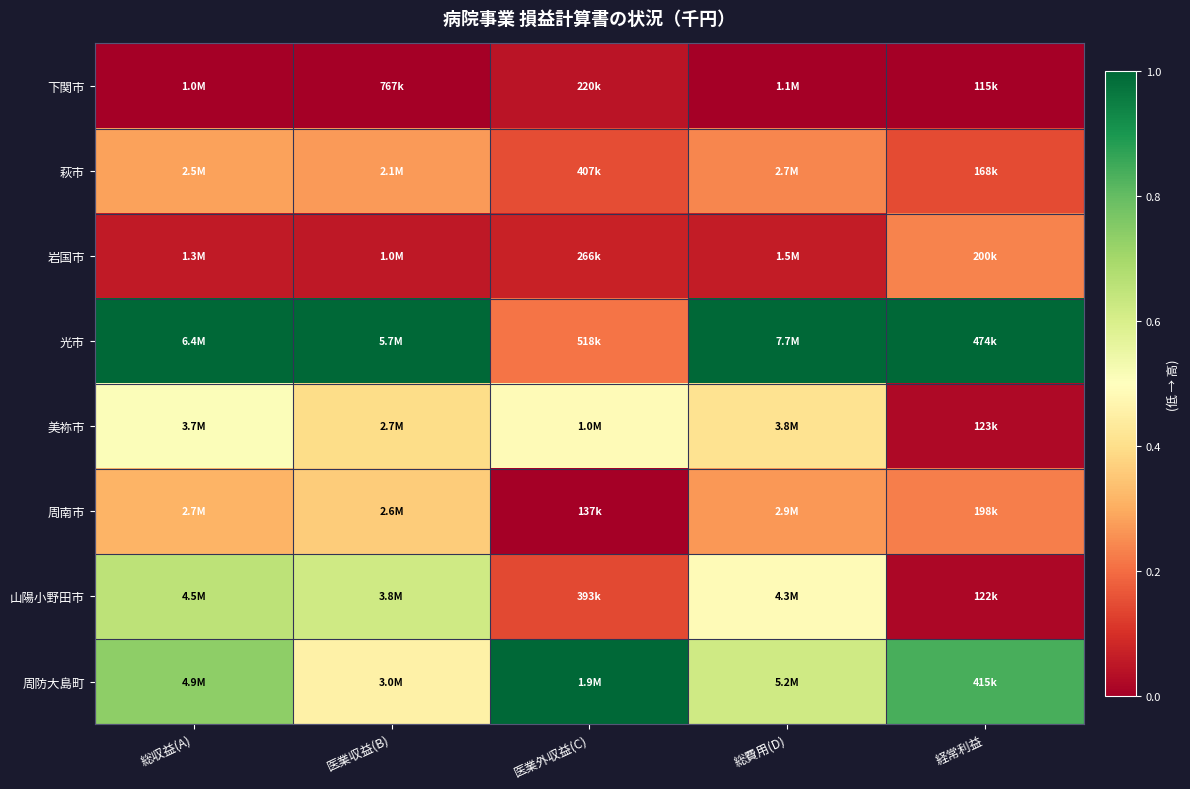

List the series in order of their peak value, lowest first.

下関市, 岩国市, 萩市, 周南市, 美祢市, 山陽小野田市, 光市, 周防大島町